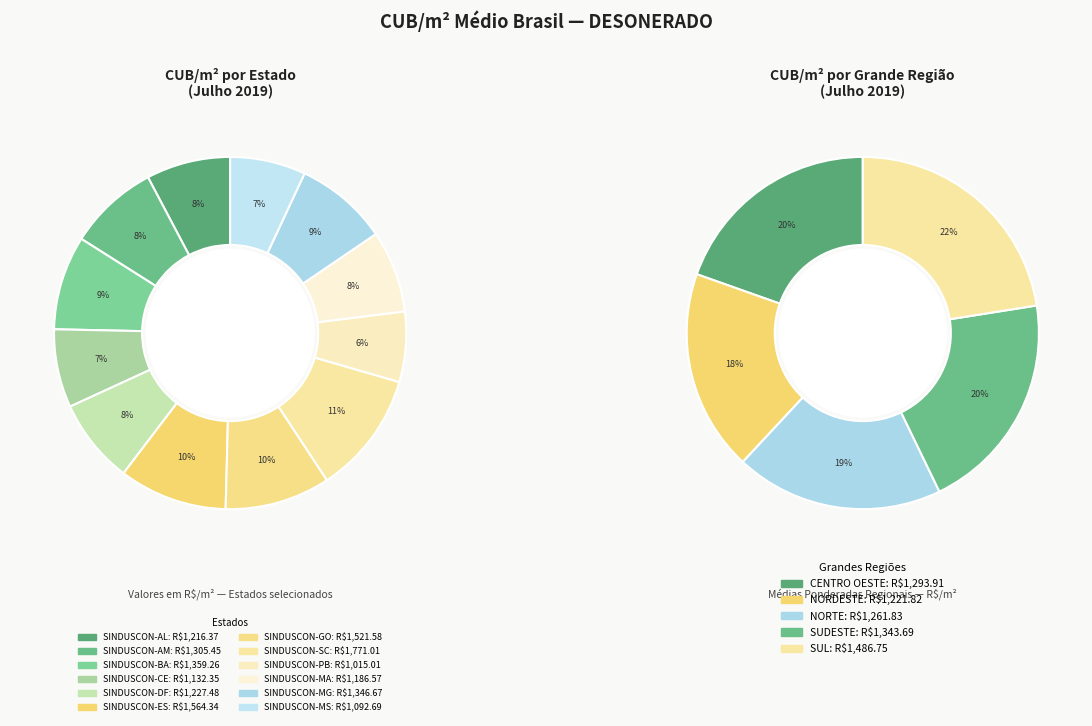

Which category has the smallest portion of the pie?

SINDUSCON-PB